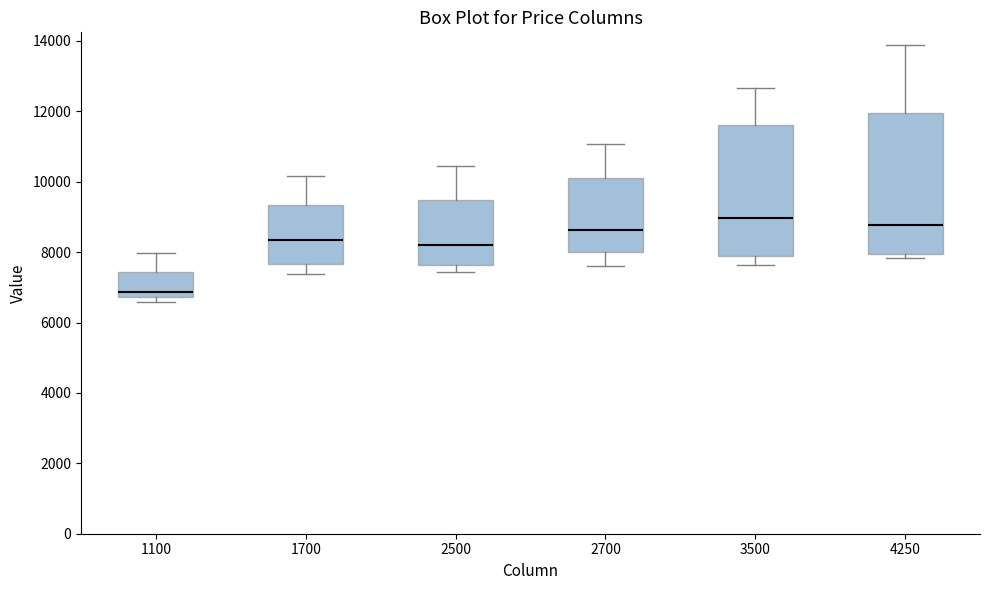

Reading left to right, transcribe this box plot: for each box, give where its median line is, the range the box spans, and where its two whiskers end, as read against the y-axis. The values are not printed on the chart, so give them approximately, as read against the axis.

1100: median 6800 (just above the box's lower edge), box 6800 to 7400, whiskers 6600 to 8000
1700: median 8400, box 7600 to 9400, whiskers 7400 to 10200
2500: median 8200, box 7600 to 9400, whiskers 7400 to 10400
2700: median 8600, box 8000 to 10200, whiskers 7600 to 11000
3500: median 9000, box 7800 to 11600, whiskers 7600 to 12600
4250: median 8800, box 8000 to 12000, whiskers 7800 to 13800